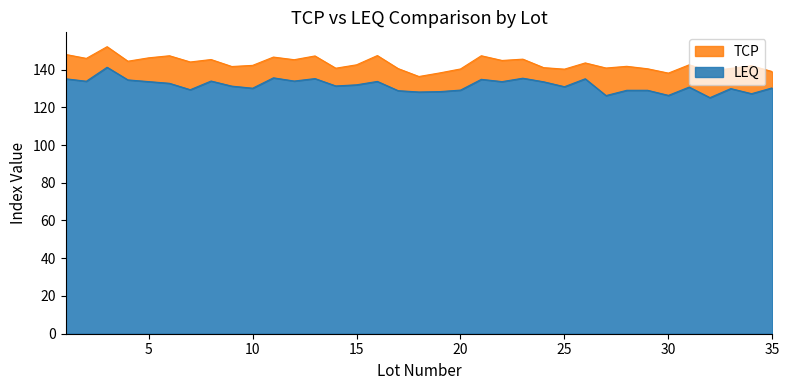

How many data points in TCP are above 142?

19